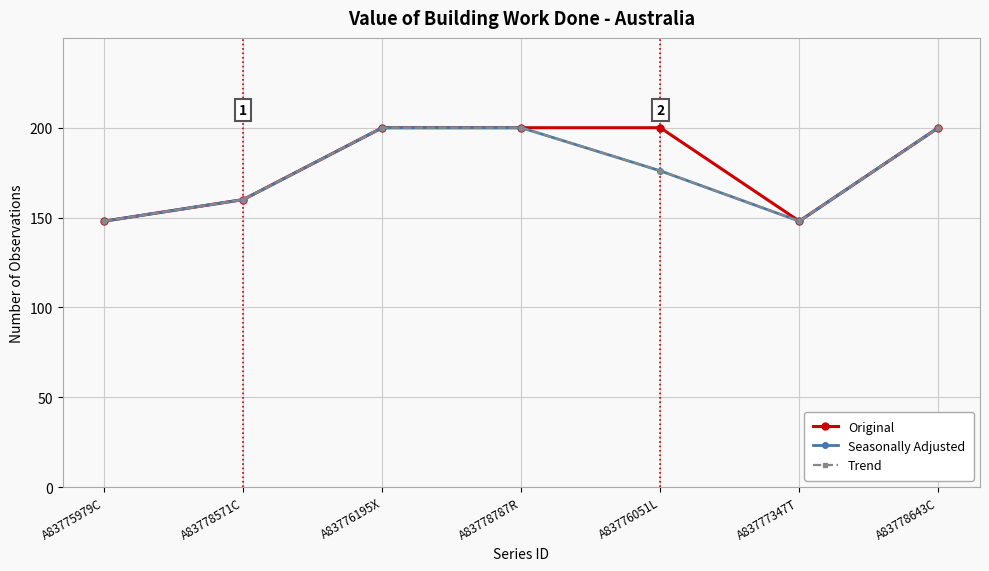

How many Original values are between 148 and 200?

7